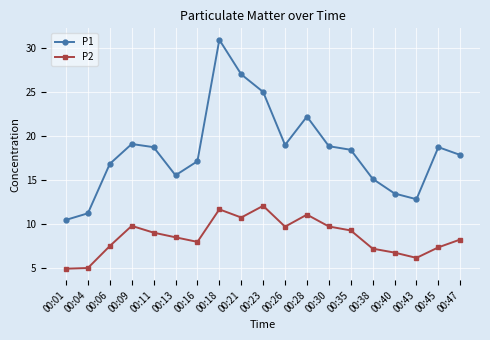

At which category is the sum across all series the highest?

00:18